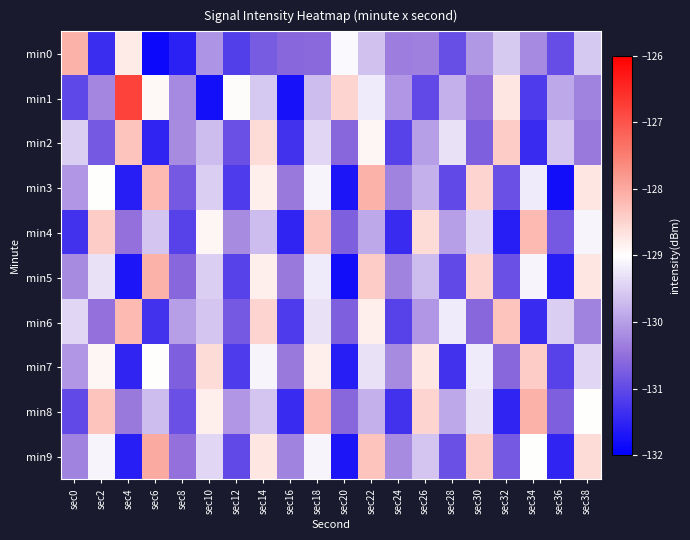

Which has a higher value, sec10 or sec12?

sec10